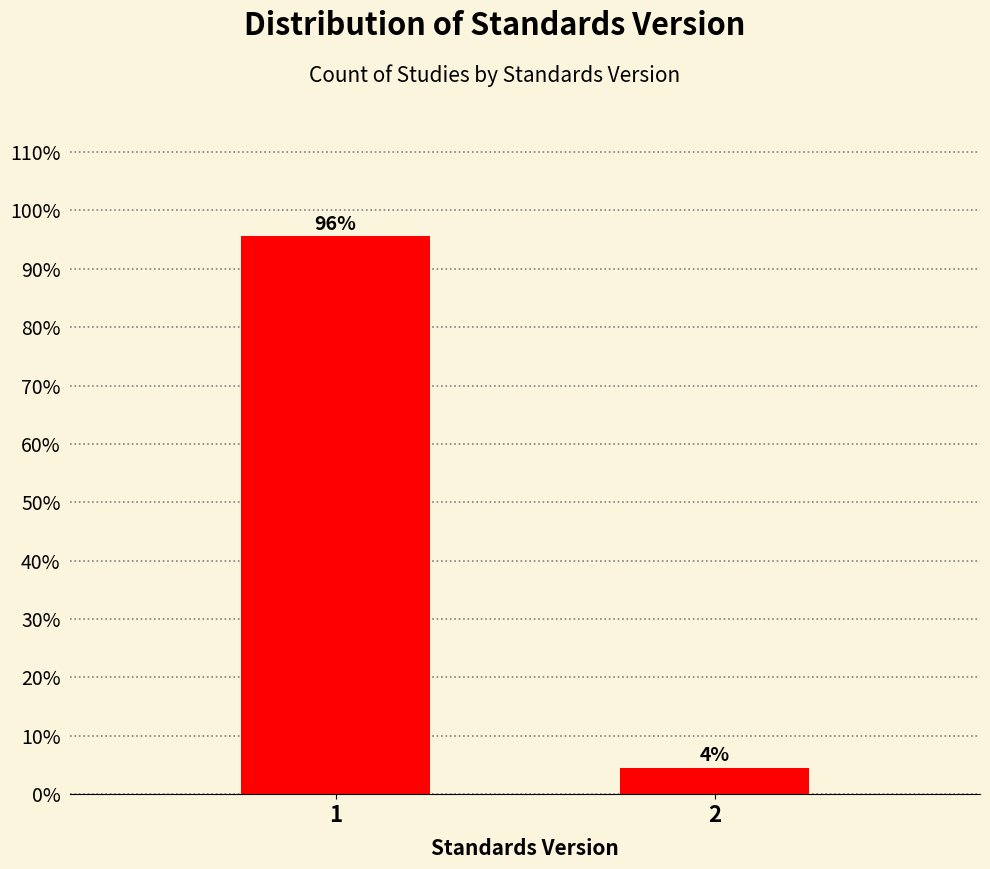

List the labels in order of value, smallest first.

2, 1